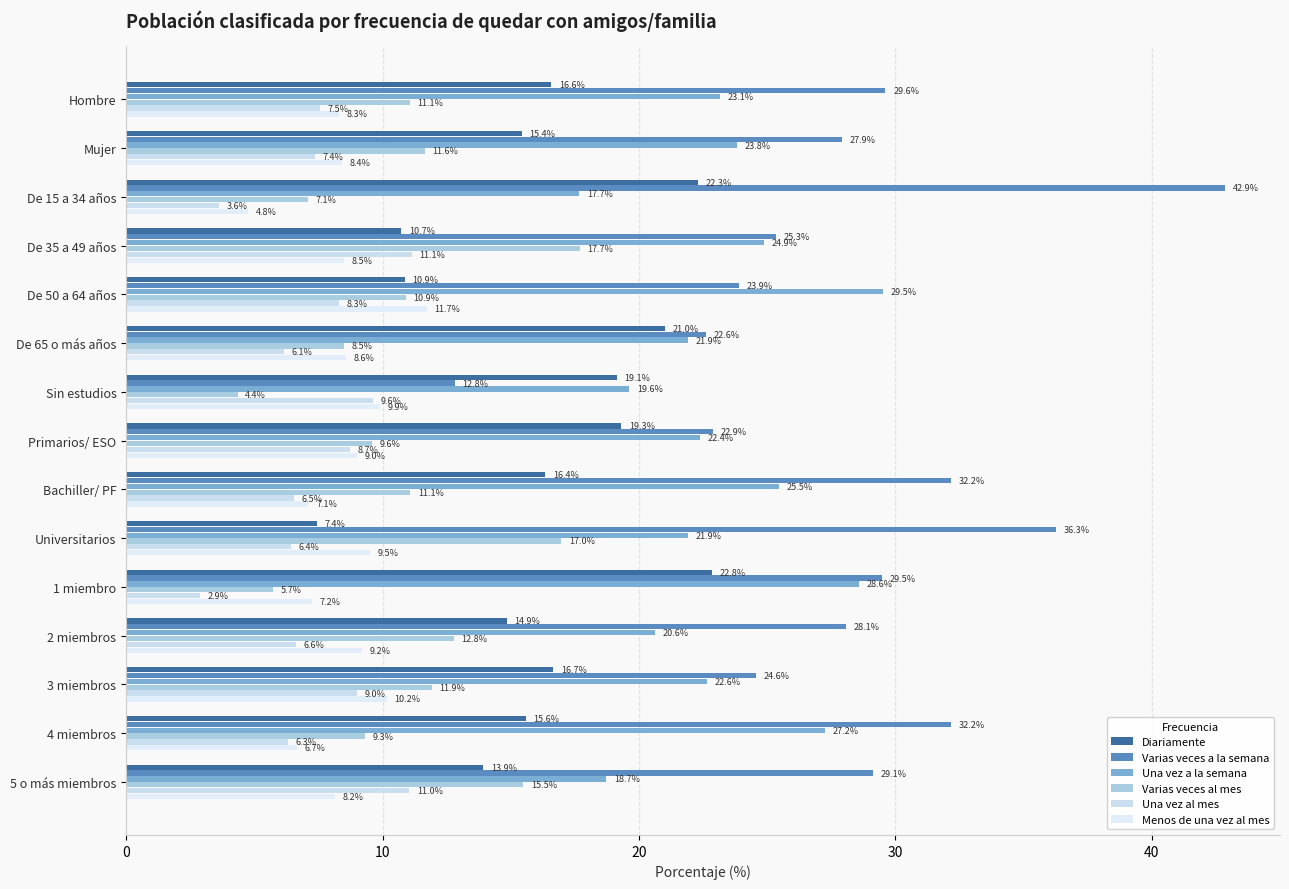

How many data points in Menos de una vez al mes are above 8?

11